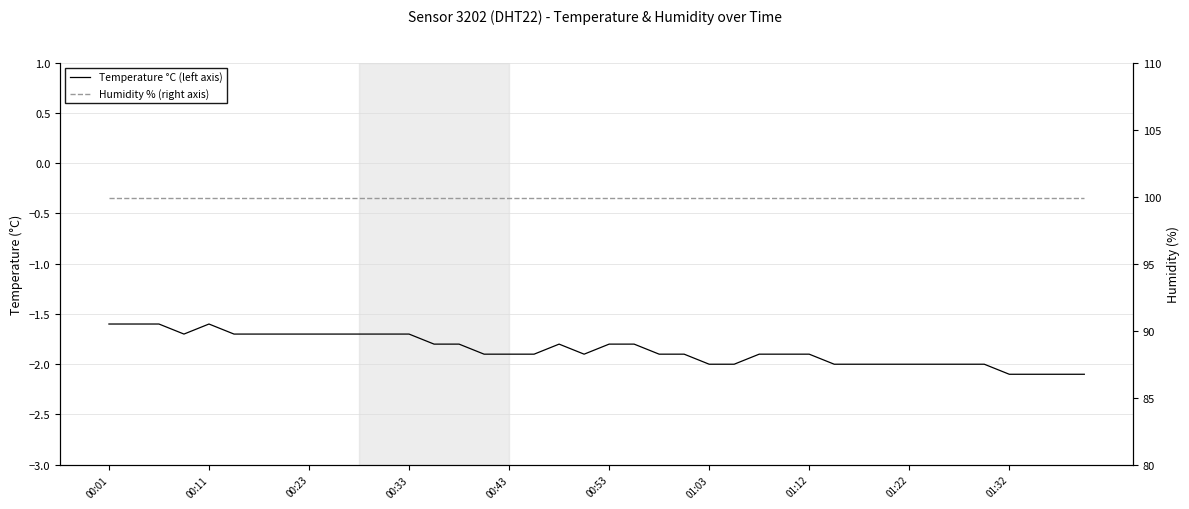

Rank the series at 17 from highest to lowest value.

Humidity % (right axis), Temperature °C (left axis)